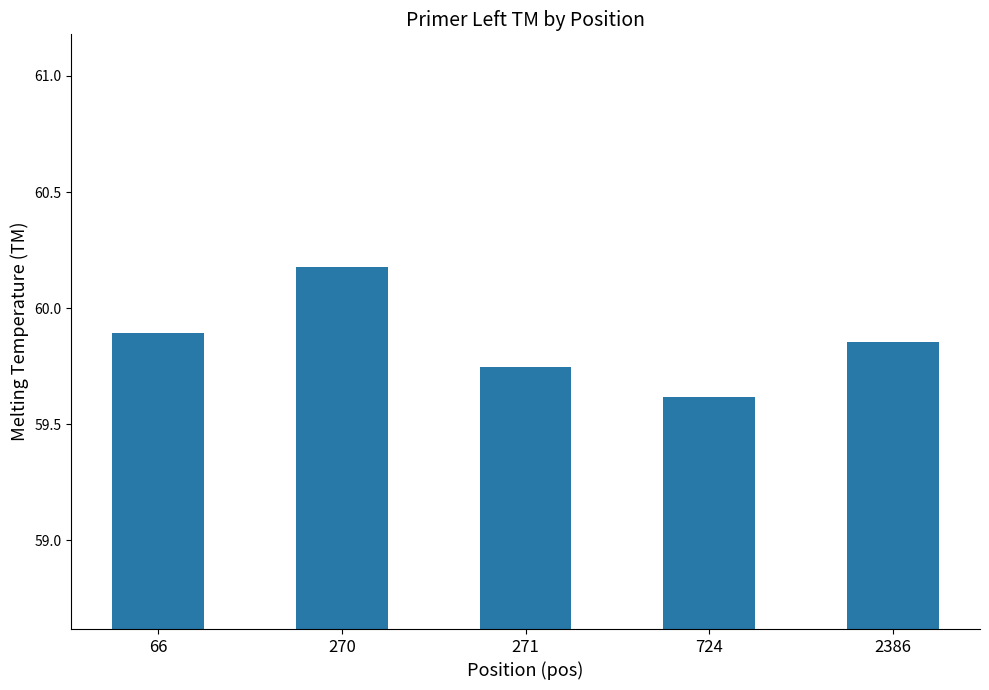

What is the sum of the values at 66 and 724?

119.5